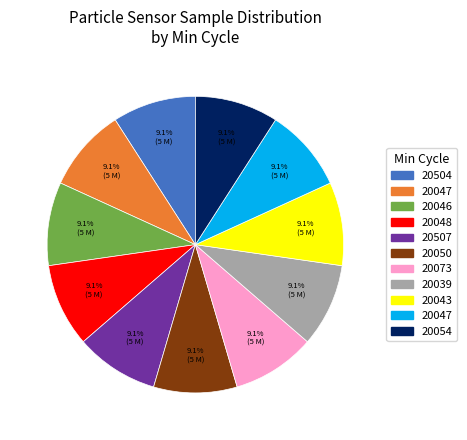

Does any single category account for the majority?

No